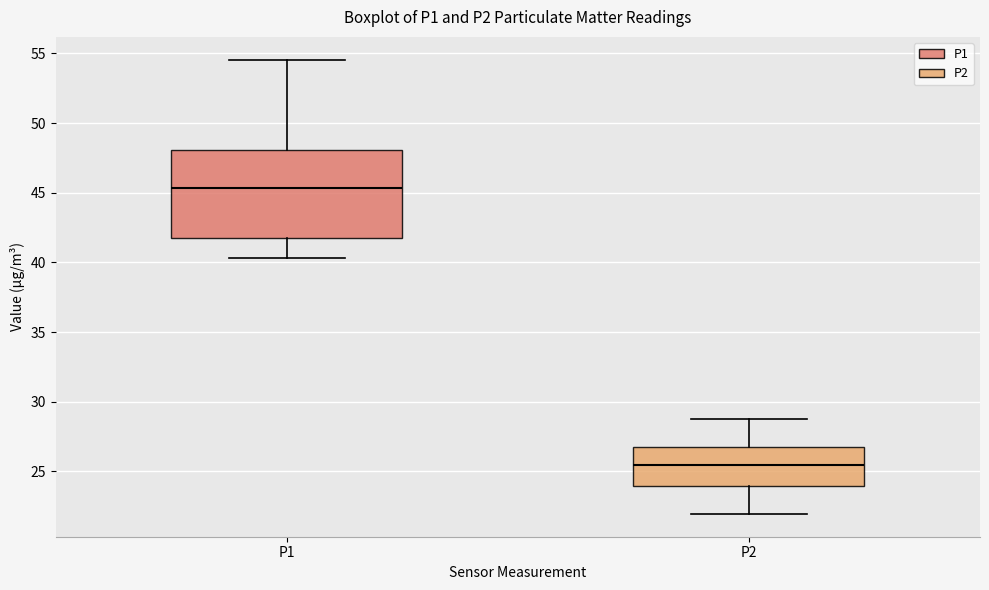

Reading left to right, transcribe this box plot: for each box, give where its median line is, the range the box spans, and where its two whiskers end, as read against the y-axis. The values are not printed on the chart, so give them approximately, as read against the axis.

P1: median 45.5, box 42.0 to 48.0, whiskers 40.5 to 54.5
P2: median 25.5, box 24.0 to 26.5, whiskers 22.0 to 29.0